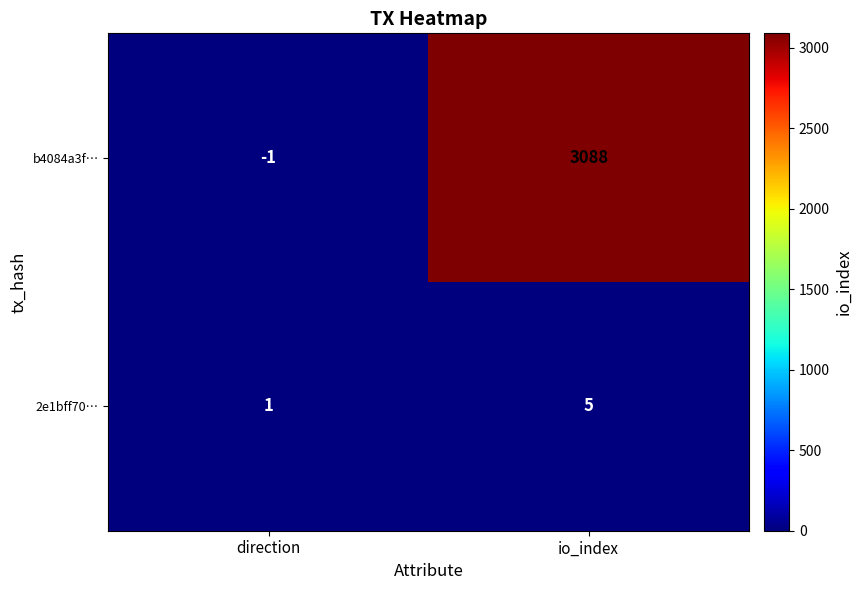

Is it true that b4084a3f… equals -1 at direction?

True